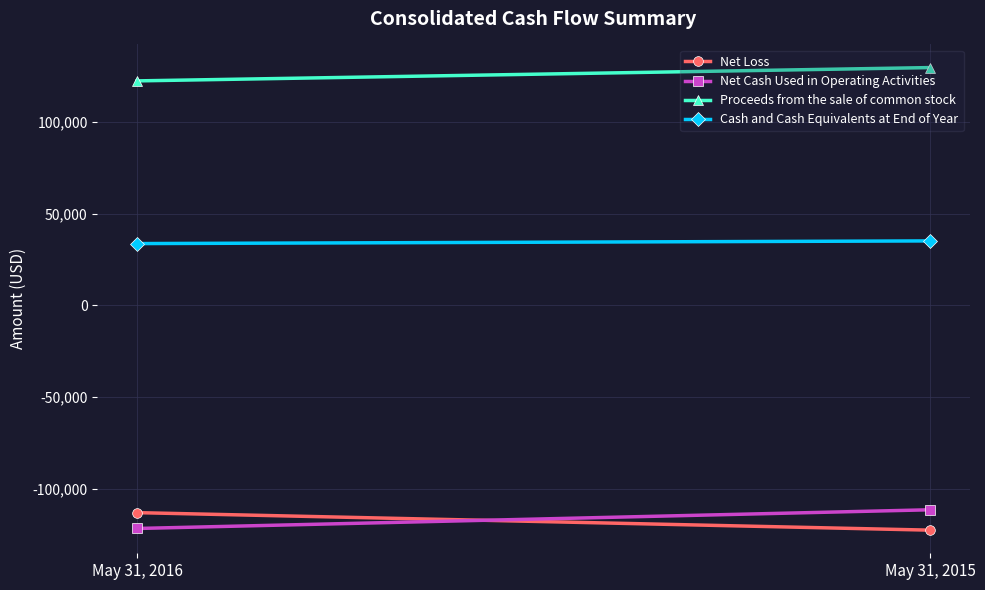

How many Proceeds from the sale of common stock values are between 122250 and 129500?

2